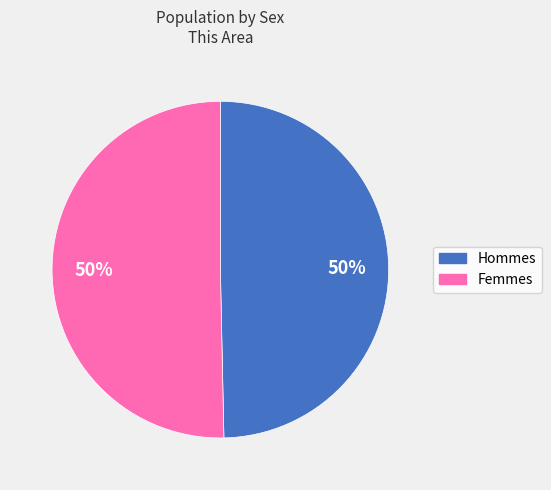

Count the number of slices in the pie.

2